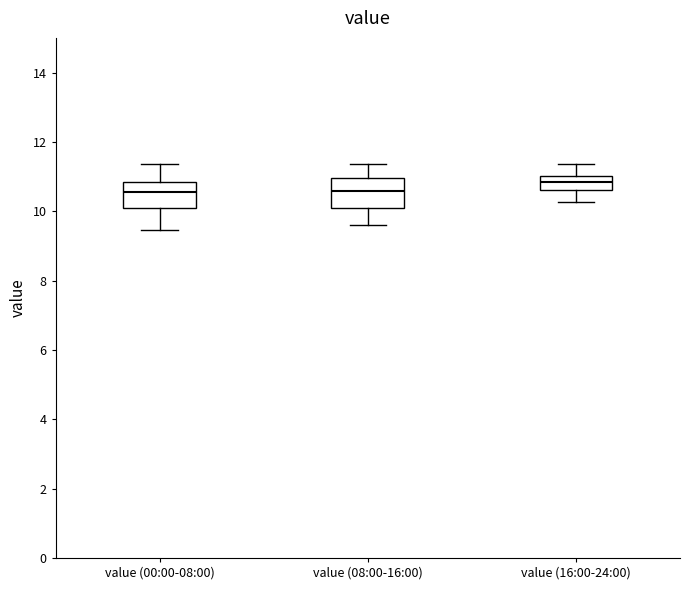

Which box's median line is the highest?

value (16:00-24:00)